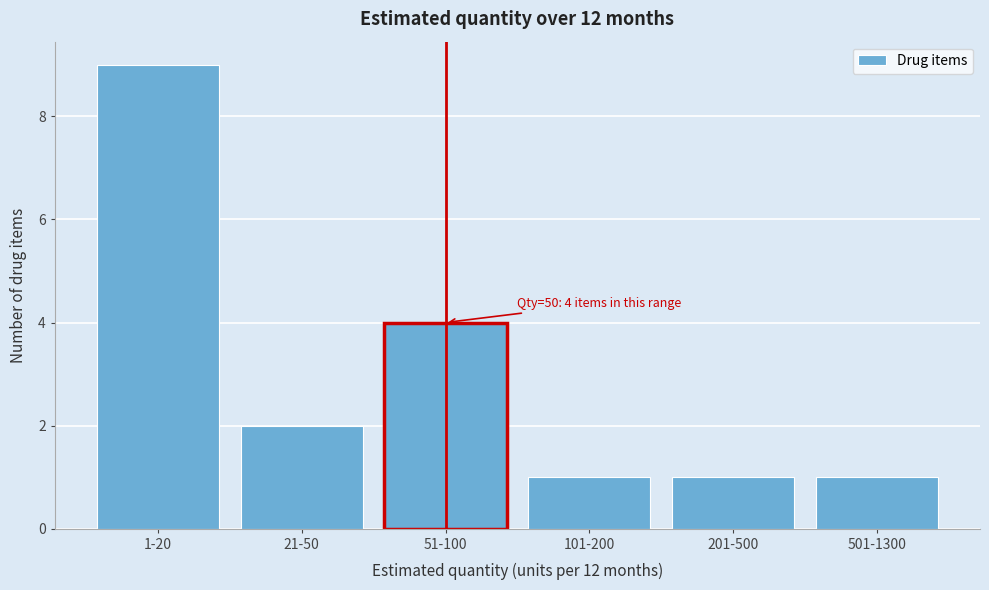

Reading left to right, list all the values displayed in this chart.

1-20=9	21-50=2	51-100=4	101-200=1	201-500=1	501-1300=1